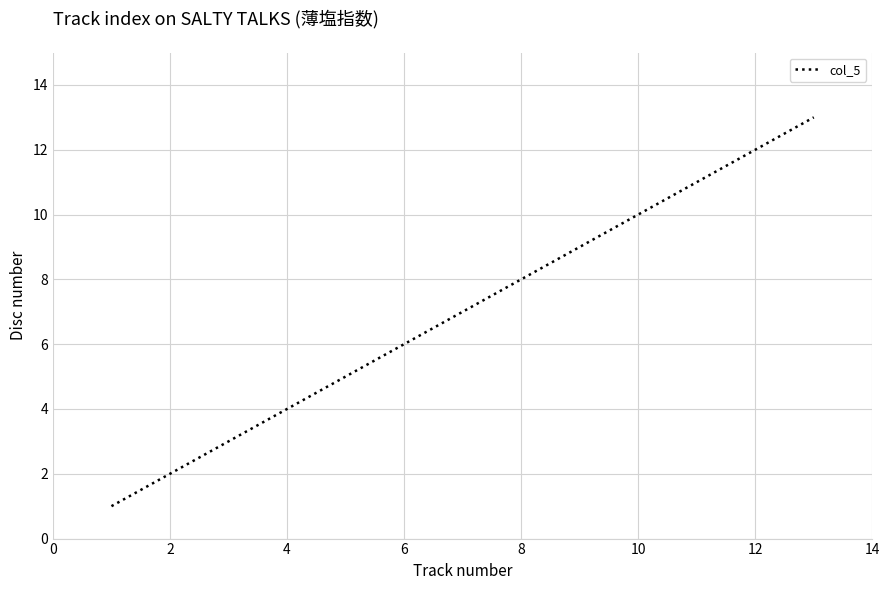

True or false: the data has more than 1 interior local peaks.

False